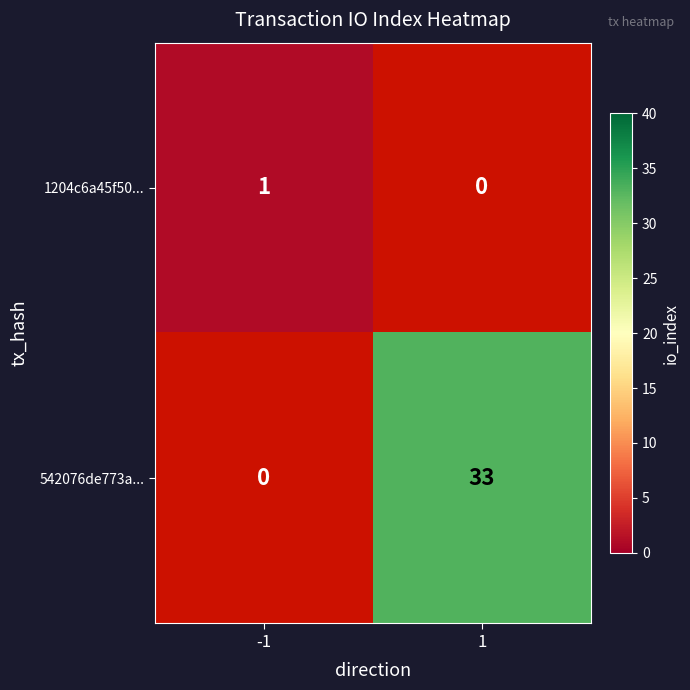

What value does the 542076de773a... series have at 1, to the nearest 5?

35